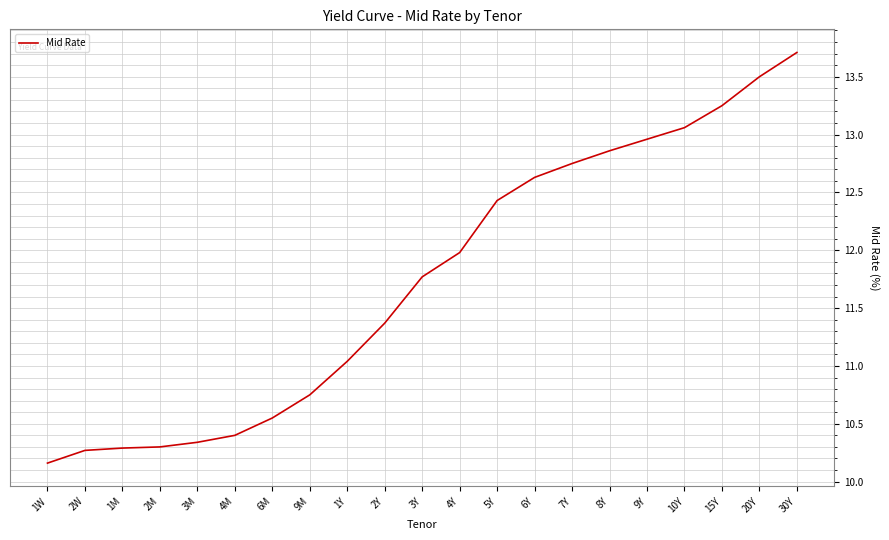

Where does the data first go above 11?

1Y